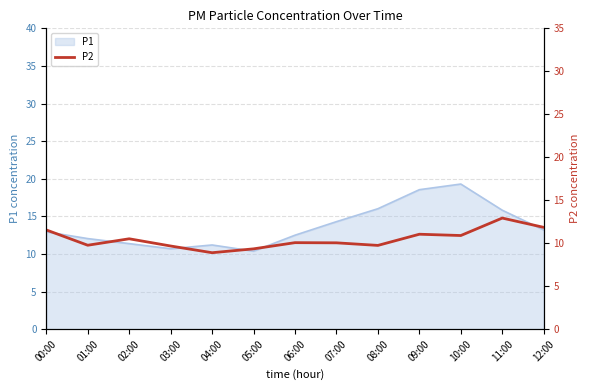

The value of P1 at 05:00 is 17.7. True or false?

False